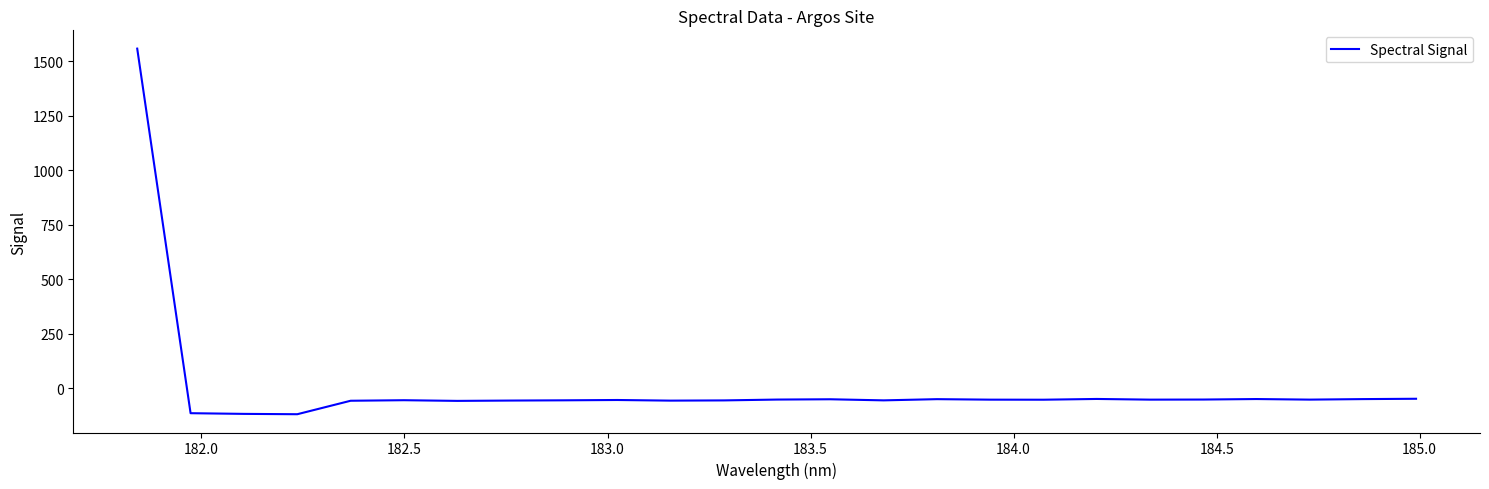

What is the minimum value shown in the chart?

-118.2